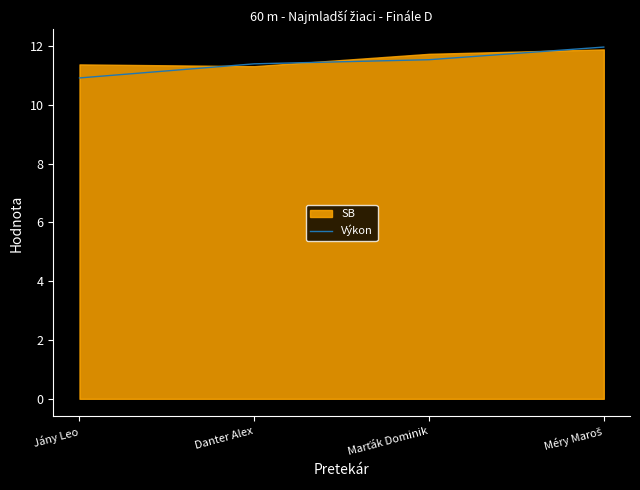

The chart shows a value of 11.4 at Danter Alex. True or false?

True